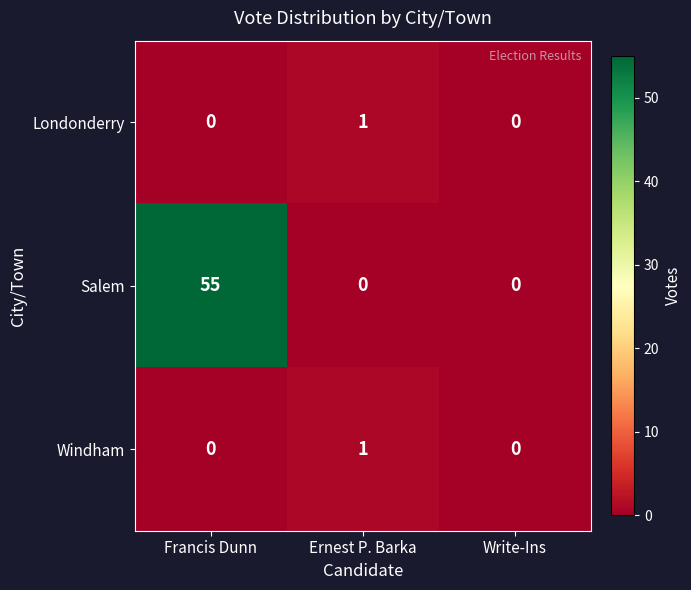

How many series are shown in this chart?

3